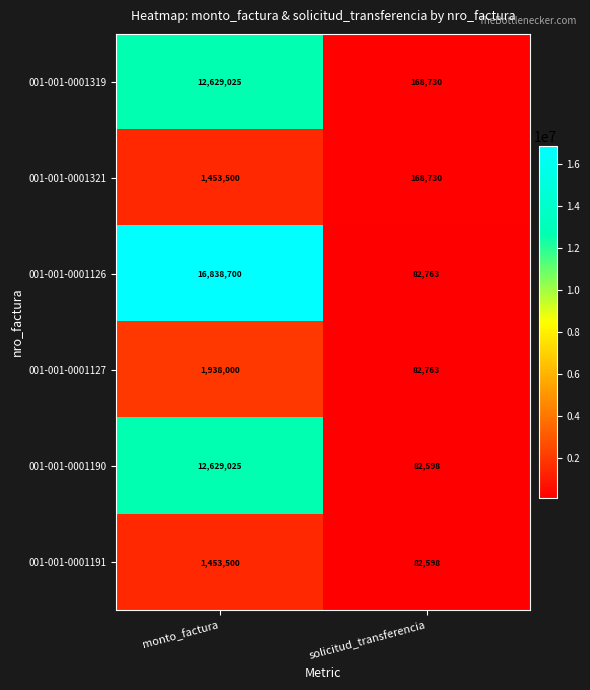

True or false: 001-001-0001126 has a value of 82763 at solicitud_transferencia.

True